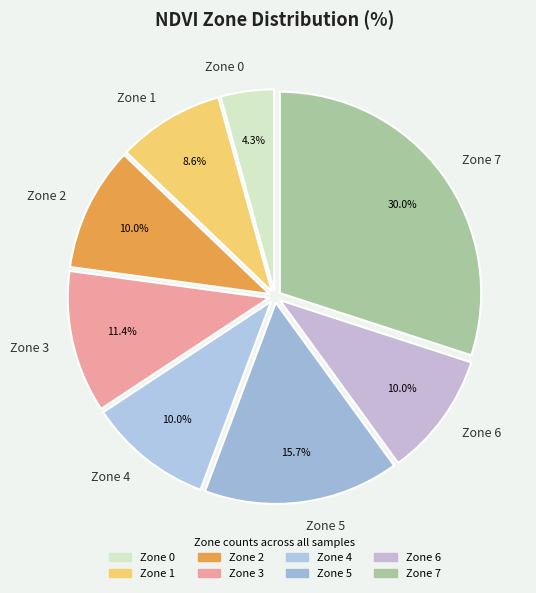

To the nearest percent, what percentage of the pie is Zone 5?

16%